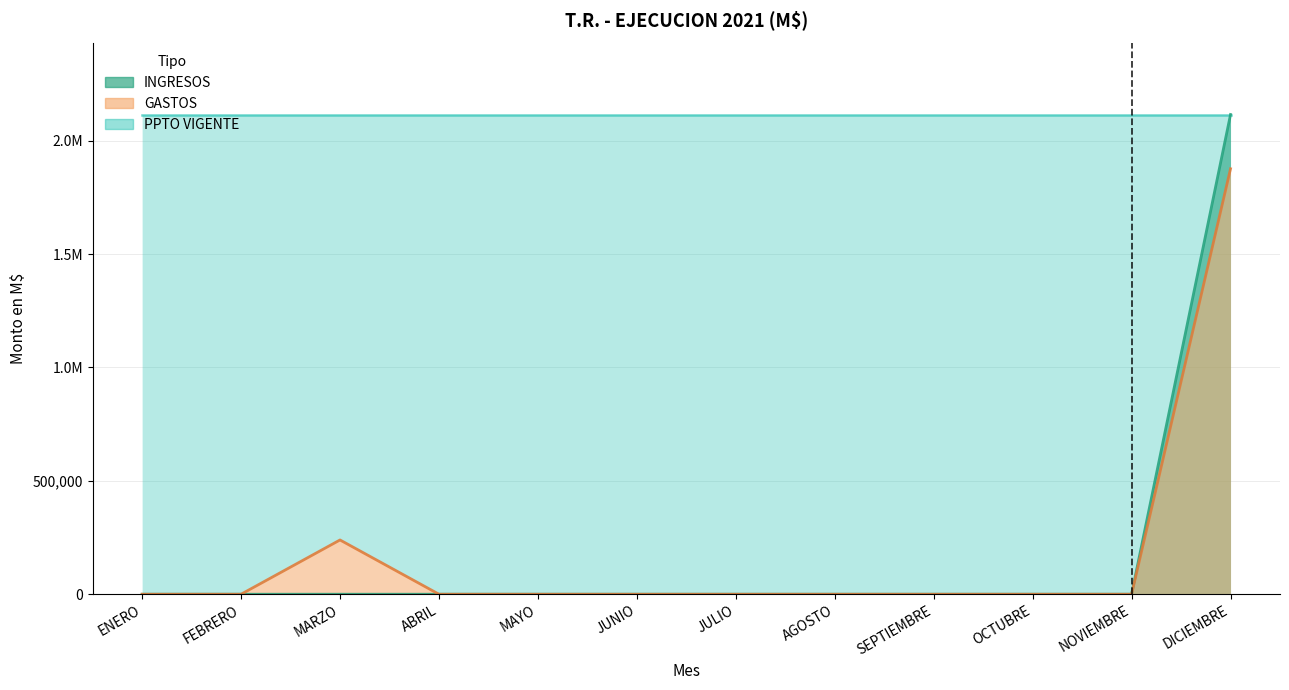

At which category does the chart reach its minimum across all series?

ENERO